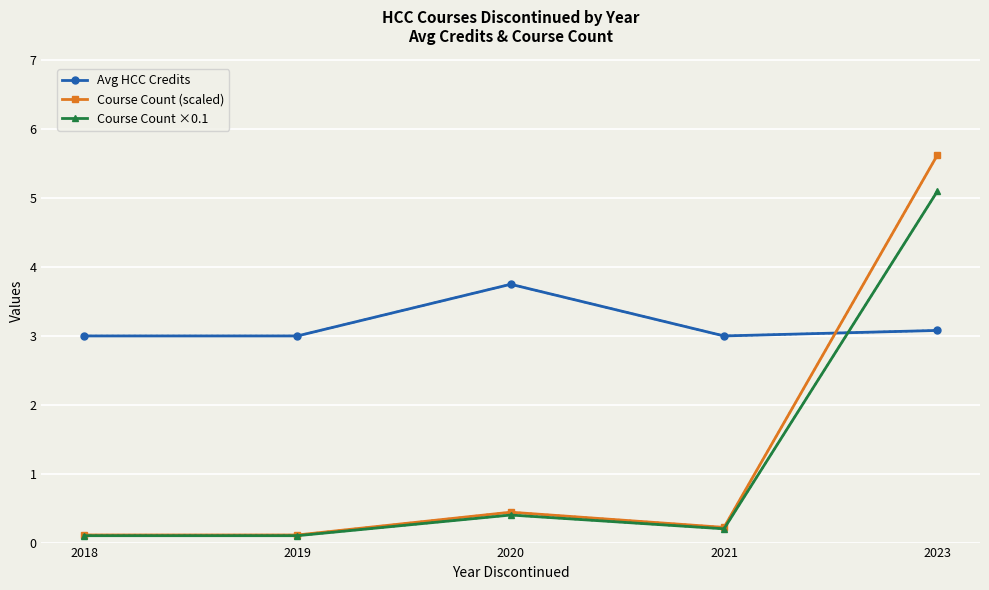

Rank the series by their maximum value, from highest to lowest.

Course Count (scaled), Course Count ×0.1, Avg HCC Credits